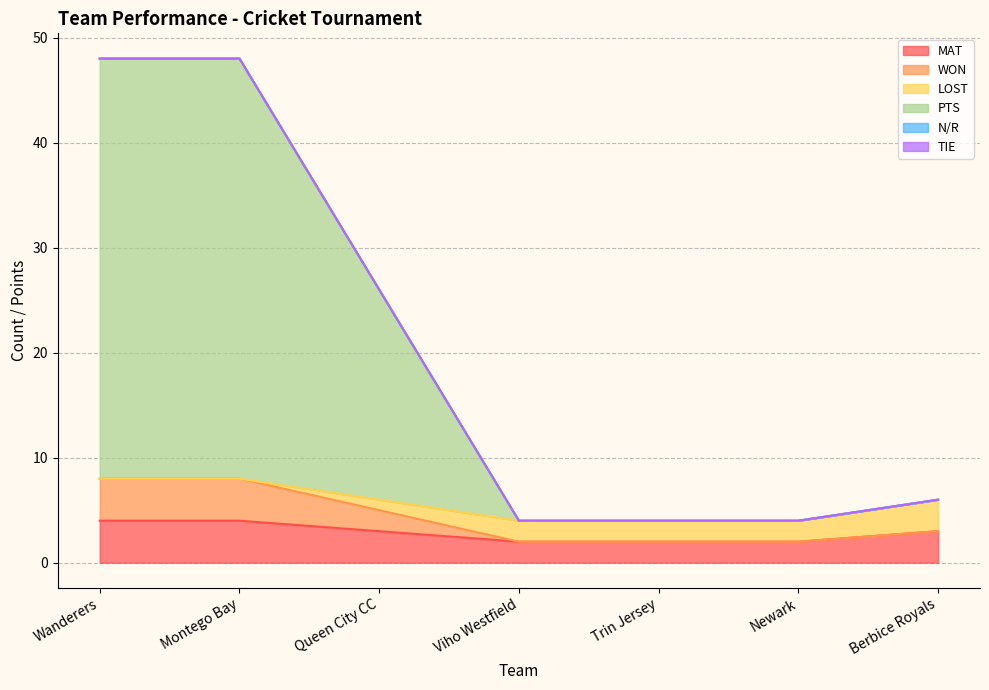

Which category has the lowest value across all series?

Viho Westfield